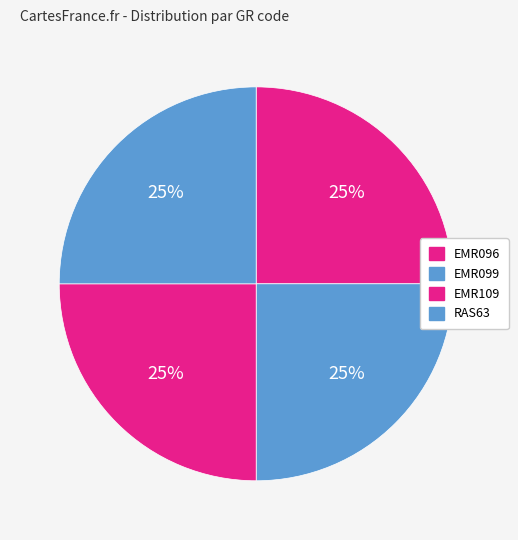

Does EMR096 represent more than half of the total?

No